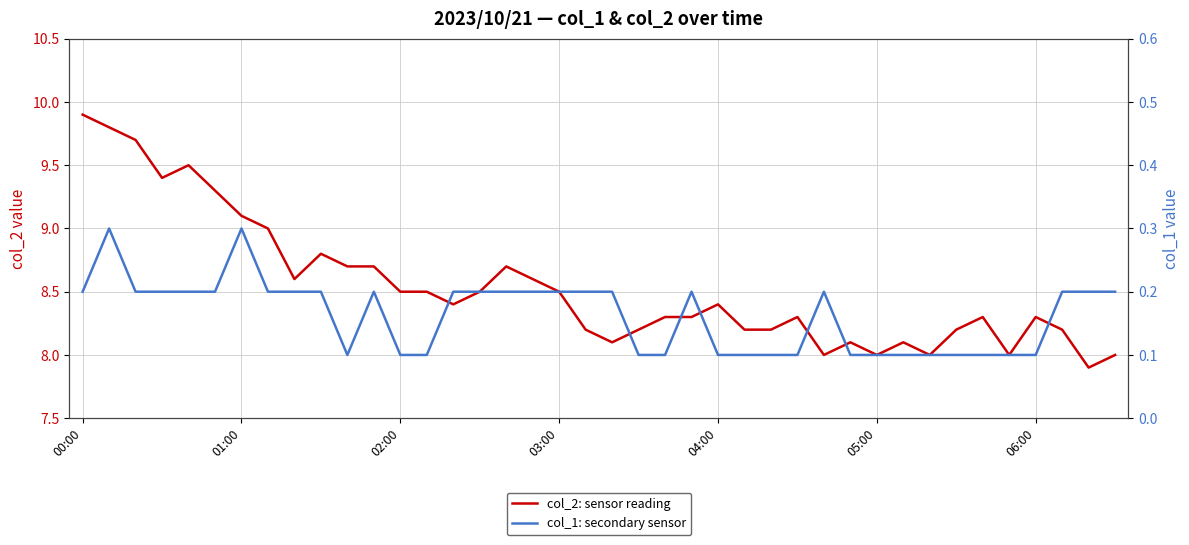

The value of col_1: secondary sensor at 21 is 0.1. True or false?

False